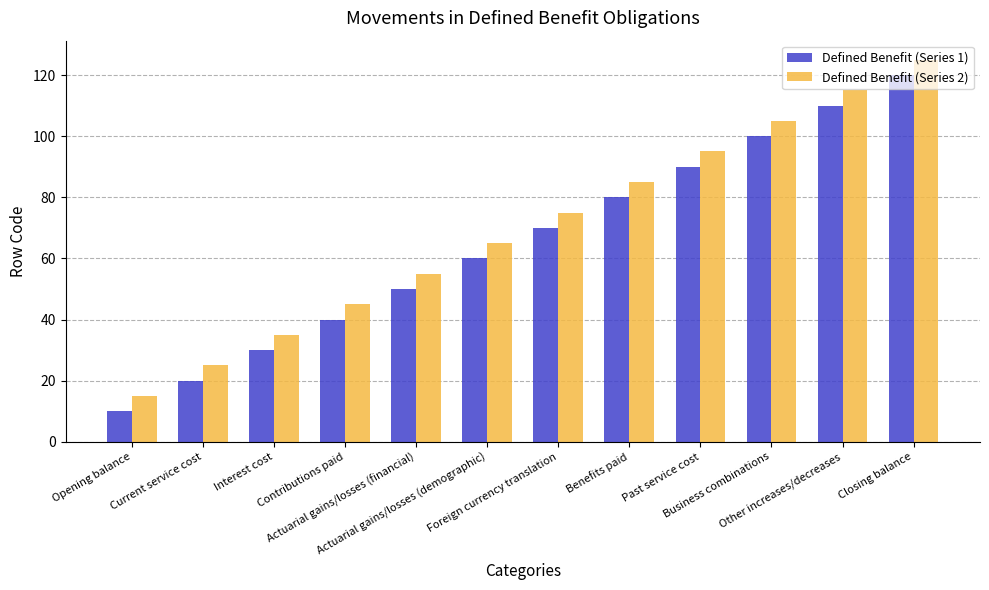

What is the label of the 1st bar from the right?

Closing balance